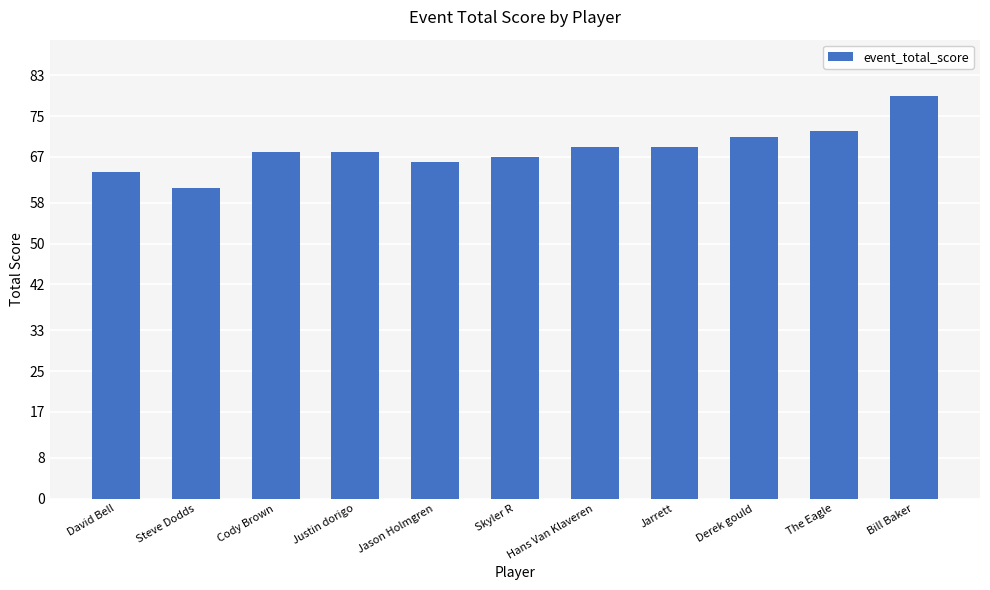

What is the average value?

69